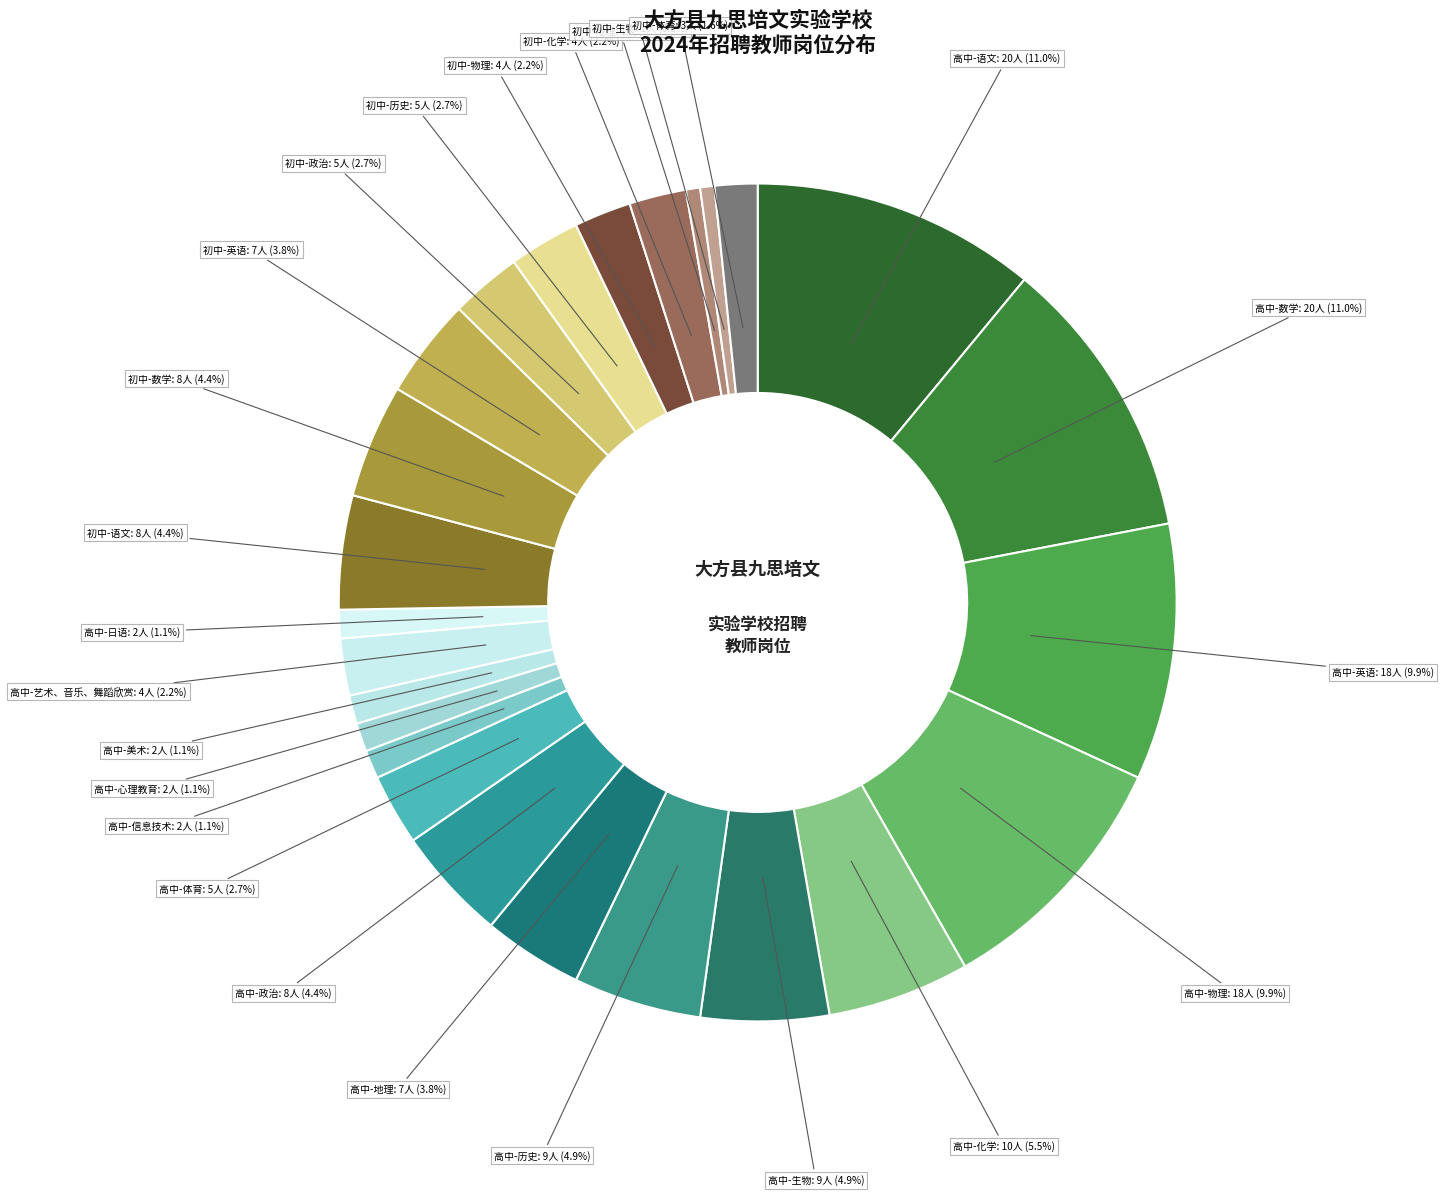

How many segments does this pie chart have?

25